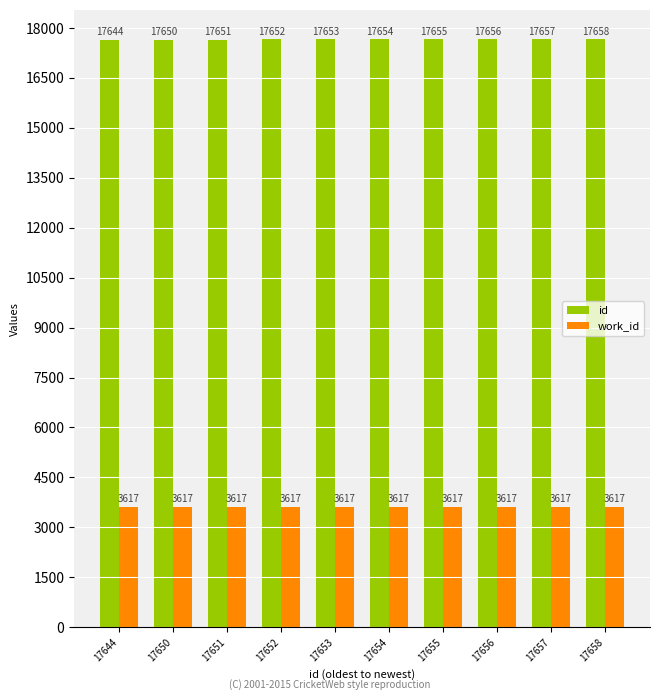

The id series shows 17657 at 17657. True or false?

True